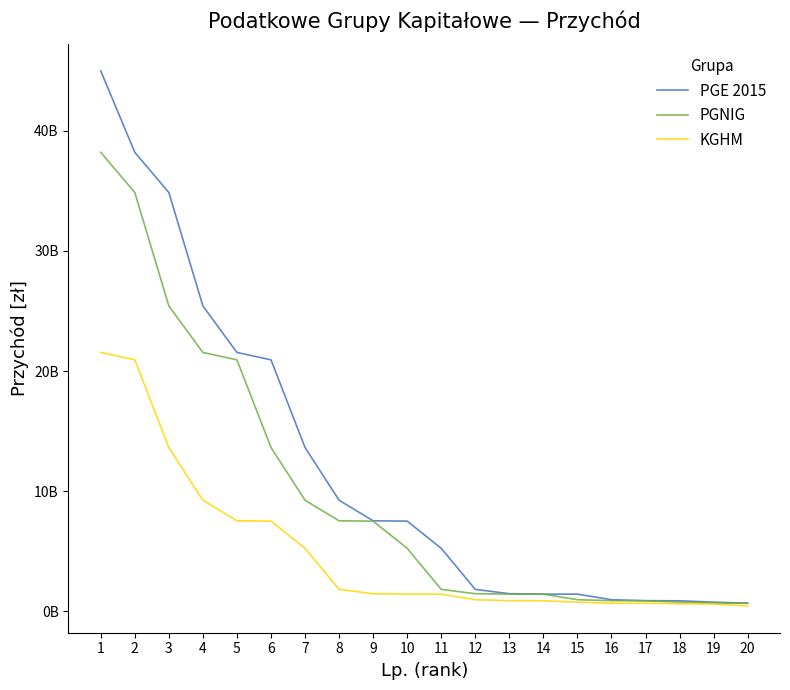

List the labels in order of PGNIG value, smallest first.

20, 19, 18, 17, 16, 15, 14, 13, 12, 11, 10, 9, 8, 7, 6, 5, 4, 3, 2, 1